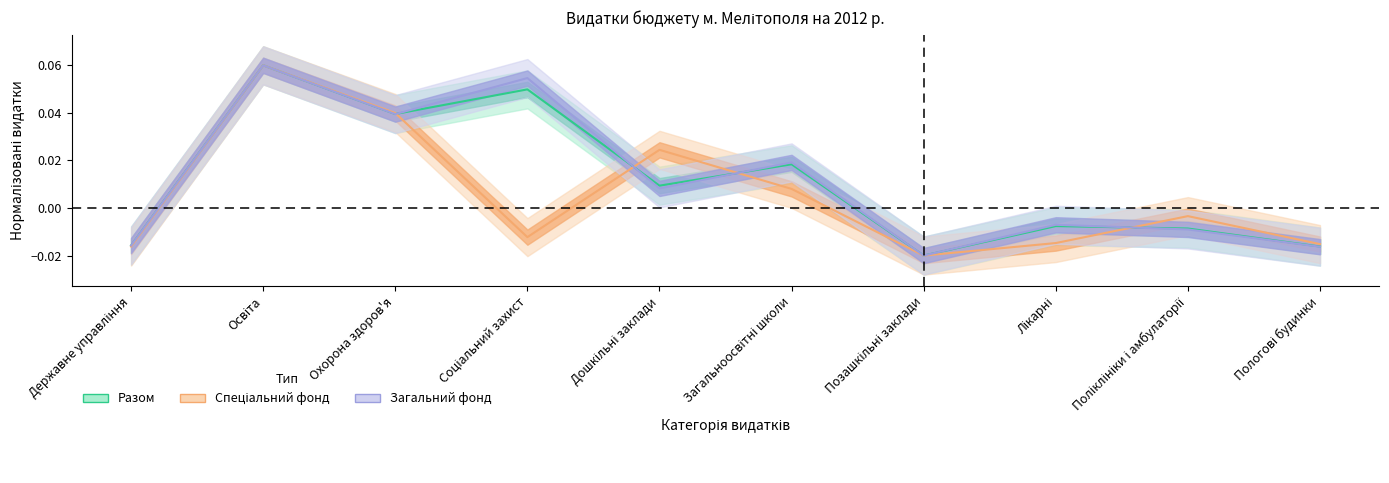

What position from the left is Позашкільні заклади?

7